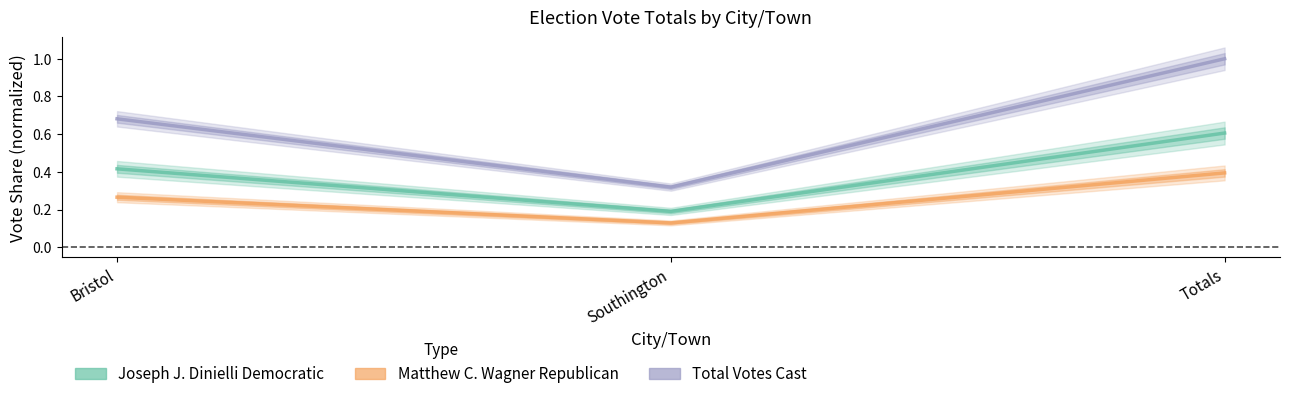

Which category has the lowest value across all series?

Southington